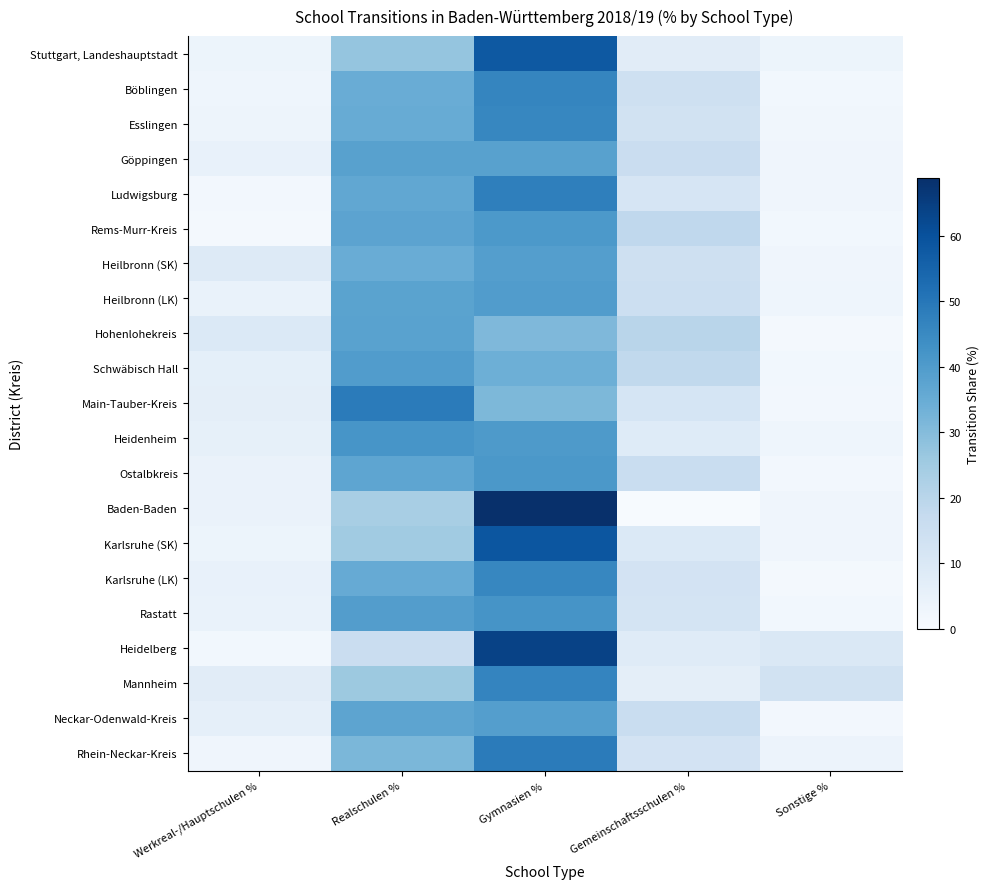

Reading left to right, transcribe all the data shown in this chart.

Stuttgart, Landeshauptstadt: Werkreal-/Hauptschulen %=3.7	Realschulen %=27.2	Gymnasien %=57.8	Gemeinschaftsschulen %=7.7	Sonstige %=3.6
Böblingen: Werkreal-/Hauptschulen %=3.1	Realschulen %=34.9	Gymnasien %=46.0	Gemeinschaftsschulen %=14.0	Sonstige %=2.0
Esslingen: Werkreal-/Hauptschulen %=3.4	Realschulen %=35.2	Gymnasien %=45.7	Gemeinschaftsschulen %=13.4	Sonstige %=2.3
Göppingen: Werkreal-/Hauptschulen %=4.9	Realschulen %=38.2	Gymnasien %=38.3	Gemeinschaftsschulen %=15.7	Sonstige %=2.9
Ludwigsburg: Werkreal-/Hauptschulen %=1.7	Realschulen %=36.5	Gymnasien %=47.6	Gemeinschaftsschulen %=11.4	Sonstige %=2.9
Rems-Murr-Kreis: Werkreal-/Hauptschulen %=1.5	Realschulen %=37.5	Gymnasien %=40.7	Gemeinschaftsschulen %=18.3	Sonstige %=2.1
Heilbronn (SK): Werkreal-/Hauptschulen %=8.8	Realschulen %=34.7	Gymnasien %=39.1	Gemeinschaftsschulen %=14.5	Sonstige %=2.9
Heilbronn (LK): Werkreal-/Hauptschulen %=4.7	Realschulen %=37.8	Gymnasien %=39.6	Gemeinschaftsschulen %=14.9	Sonstige %=3.0
Hohenlohekreis: Werkreal-/Hauptschulen %=9.5	Realschulen %=37.9	Gymnasien %=31.0	Gemeinschaftsschulen %=20.1	Sonstige %=1.5
Schwäbisch Hall: Werkreal-/Hauptschulen %=6.3	Realschulen %=39.6	Gymnasien %=34.1	Gemeinschaftsschulen %=18.1	Sonstige %=1.9
Main-Tauber-Kreis: Werkreal-/Hauptschulen %=6.6	Realschulen %=48.8	Gymnasien %=31.2	Gemeinschaftsschulen %=11.7	Sonstige %=1.7
Heidenheim: Werkreal-/Hauptschulen %=5.9	Realschulen %=41.9	Gymnasien %=40.5	Gemeinschaftsschulen %=8.5	Sonstige %=3.2
Ostalbkreis: Werkreal-/Hauptschulen %=4.3	Realschulen %=36.9	Gymnasien %=41.1	Gemeinschaftsschulen %=16.0	Sonstige %=1.7
Baden-Baden: Werkreal-/Hauptschulen %=4.3	Realschulen %=23.6	Gymnasien %=68.8	Gemeinschaftsschulen %=0.5	Sonstige %=2.8
Karlsruhe (SK): Werkreal-/Hauptschulen %=3.7	Realschulen %=25.1	Gymnasien %=58.8	Gemeinschaftsschulen %=9.6	Sonstige %=2.8
Karlsruhe (LK): Werkreal-/Hauptschulen %=5.2	Realschulen %=35.4	Gymnasien %=45.7	Gemeinschaftsschulen %=12.4	Sonstige %=1.3
Rastatt: Werkreal-/Hauptschulen %=4.6	Realschulen %=39.4	Gymnasien %=42.0	Gemeinschaftsschulen %=12.1	Sonstige %=2.0
Heidelberg: Werkreal-/Hauptschulen %=2.0	Realschulen %=15.8	Gymnasien %=63.8	Gemeinschaftsschulen %=8.1	Sonstige %=10.2
Mannheim: Werkreal-/Hauptschulen %=7.7	Realschulen %=25.9	Gymnasien %=46.4	Gemeinschaftsschulen %=6.6	Sonstige %=13.4
Neckar-Odenwald-Kreis: Werkreal-/Hauptschulen %=6.1	Realschulen %=37.2	Gymnasien %=39.1	Gemeinschaftsschulen %=15.9	Sonstige %=1.7
Rhein-Neckar-Kreis: Werkreal-/Hauptschulen %=2.9	Realschulen %=31.7	Gymnasien %=48.8	Gemeinschaftsschulen %=12.6	Sonstige %=3.9